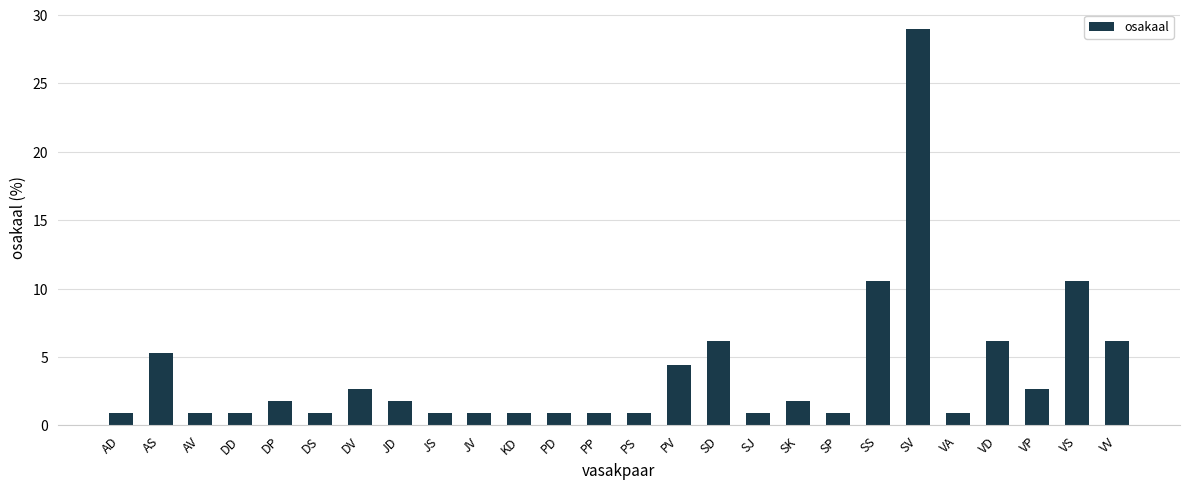

Is it true that the value at VP is 2.6?

True